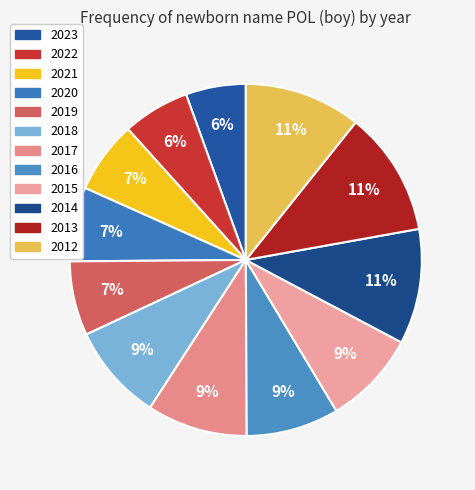

Is 2015 the majority of the pie?

No